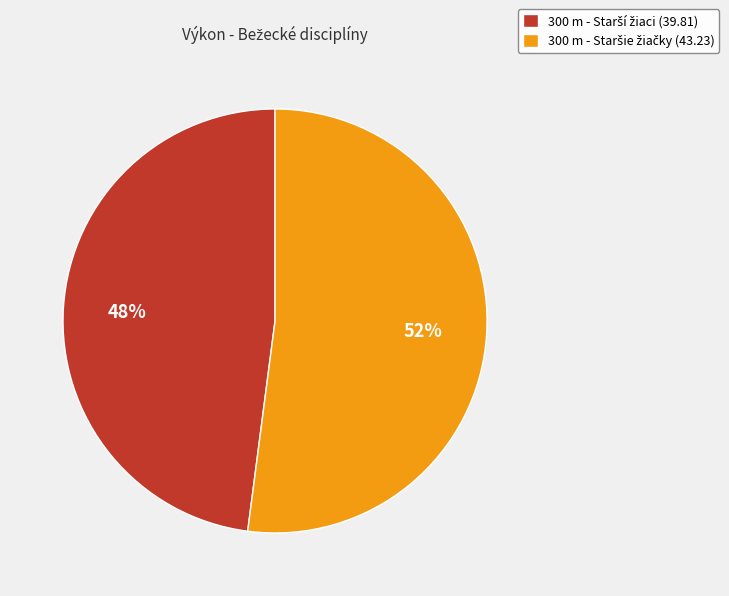

Is there any slice that represents more than half of the pie?

Yes